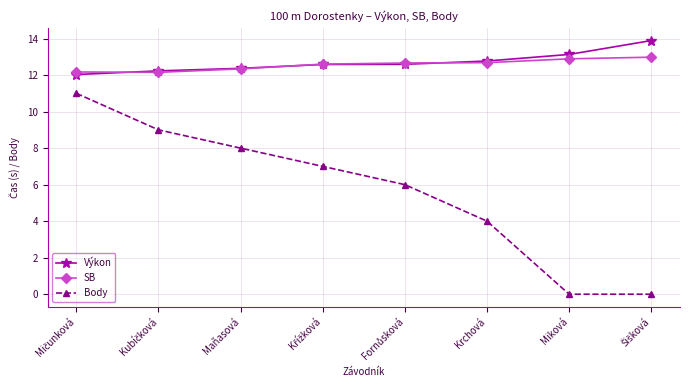

What is the average value of the Body series?

5.6